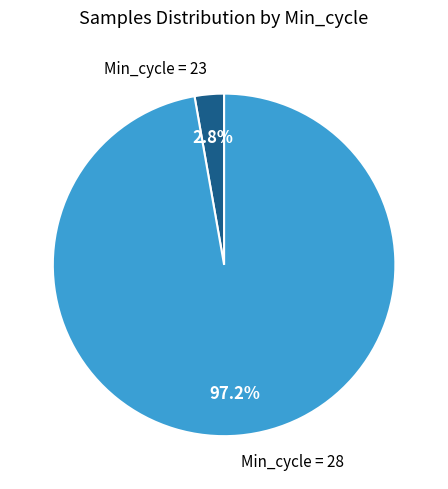

Count the number of slices in the pie.

2